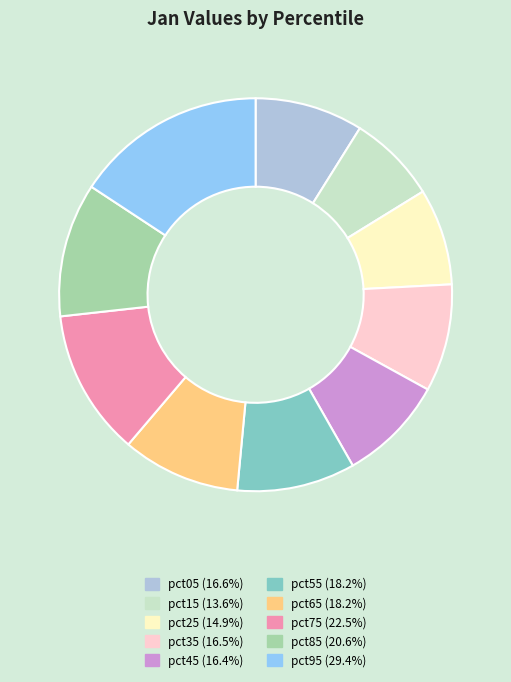

Combined, do pct15 and pct95 account for over 50%?

No